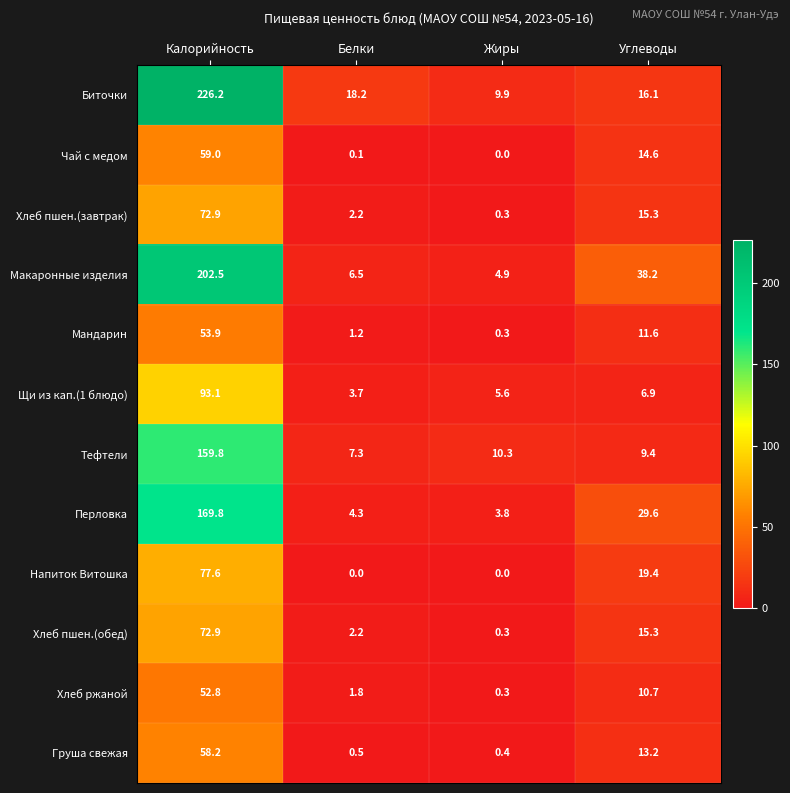

At which label is Груша свежая closest to 29?

Углеводы